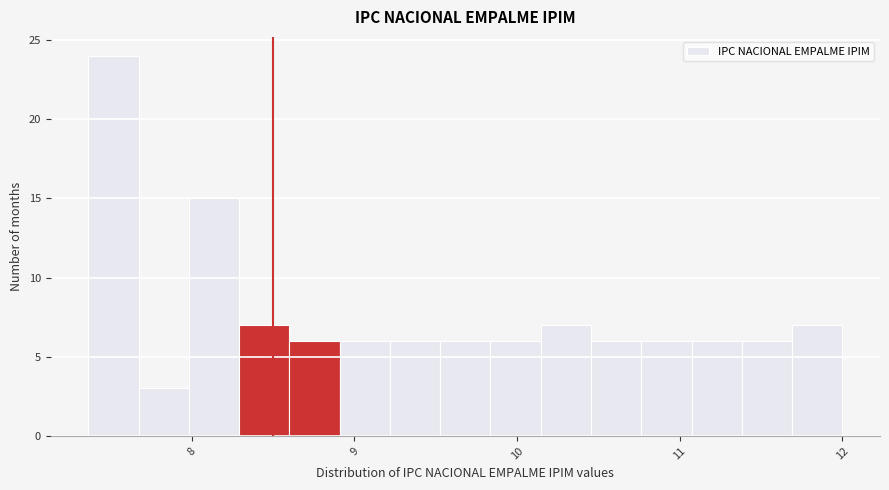

Read against the x-axis, roughly where is the centre of the tallest bar?

7.5